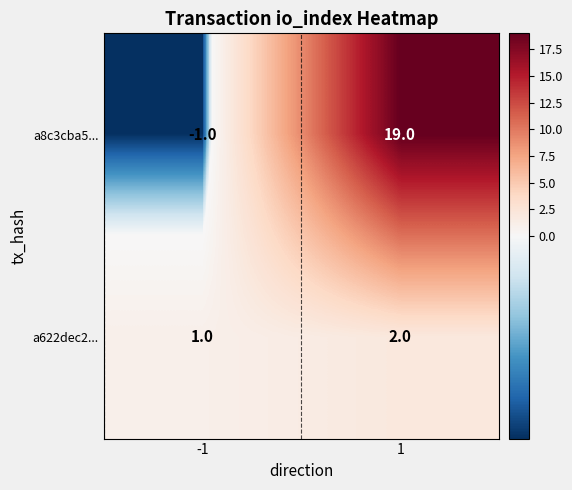

Between -1 and 1, which series saw the biggest shift?

a8c3cba5...